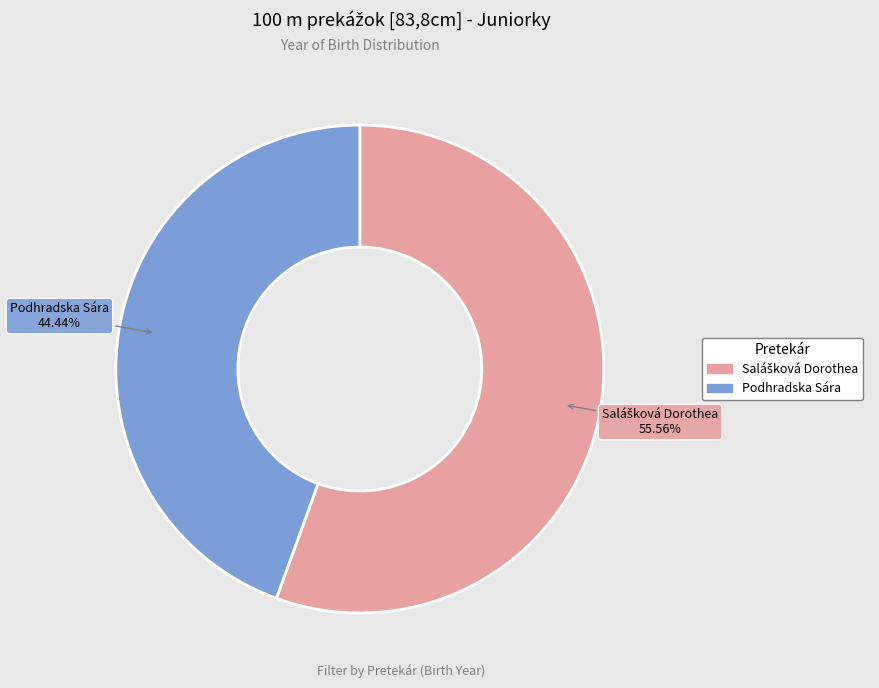

Does any single category account for the majority?

Yes